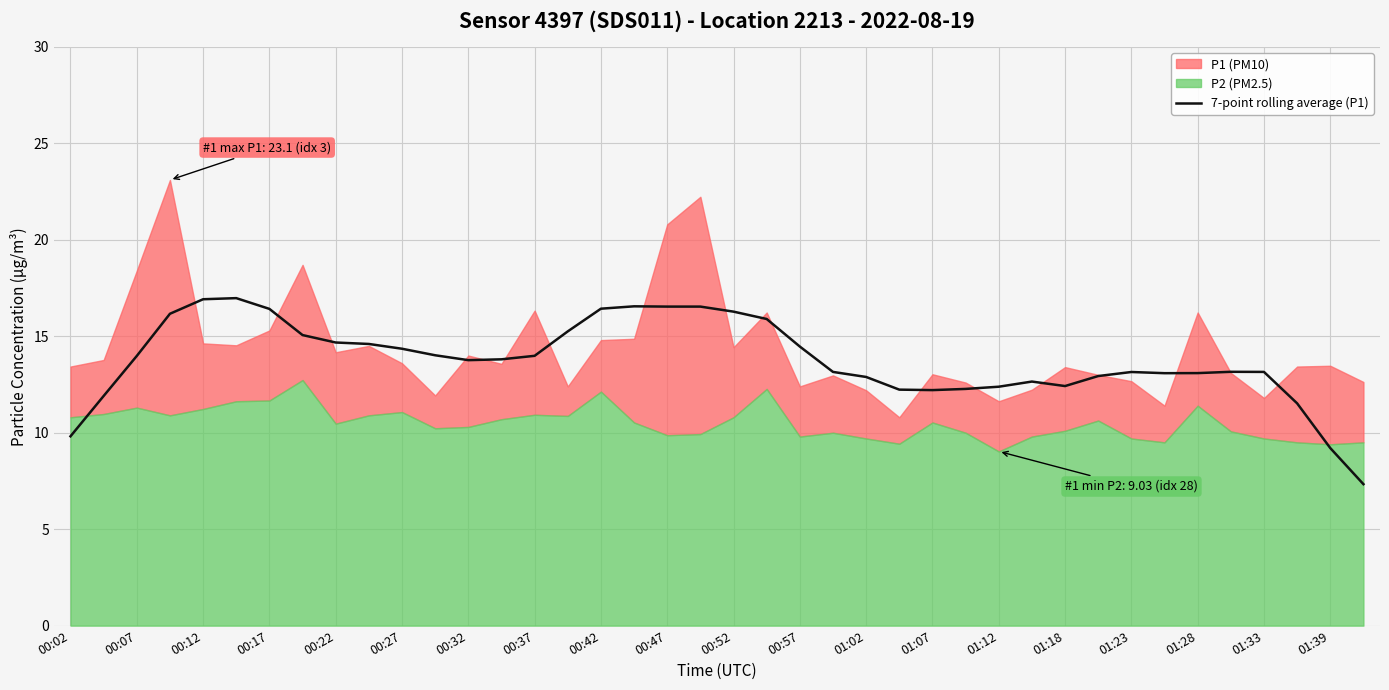

The value of 7-point rolling average (P1) at 01:39 is 2.4. True or false?

False